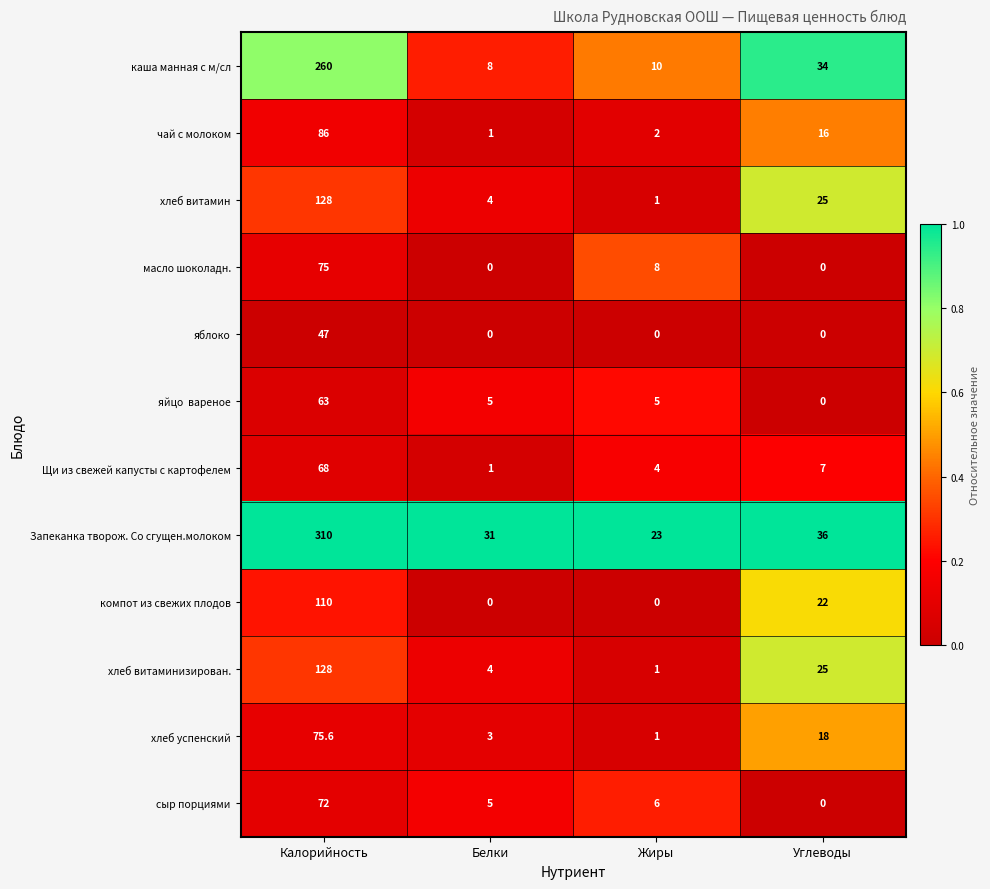

What is the minimum value for чай с молоком?

1.0